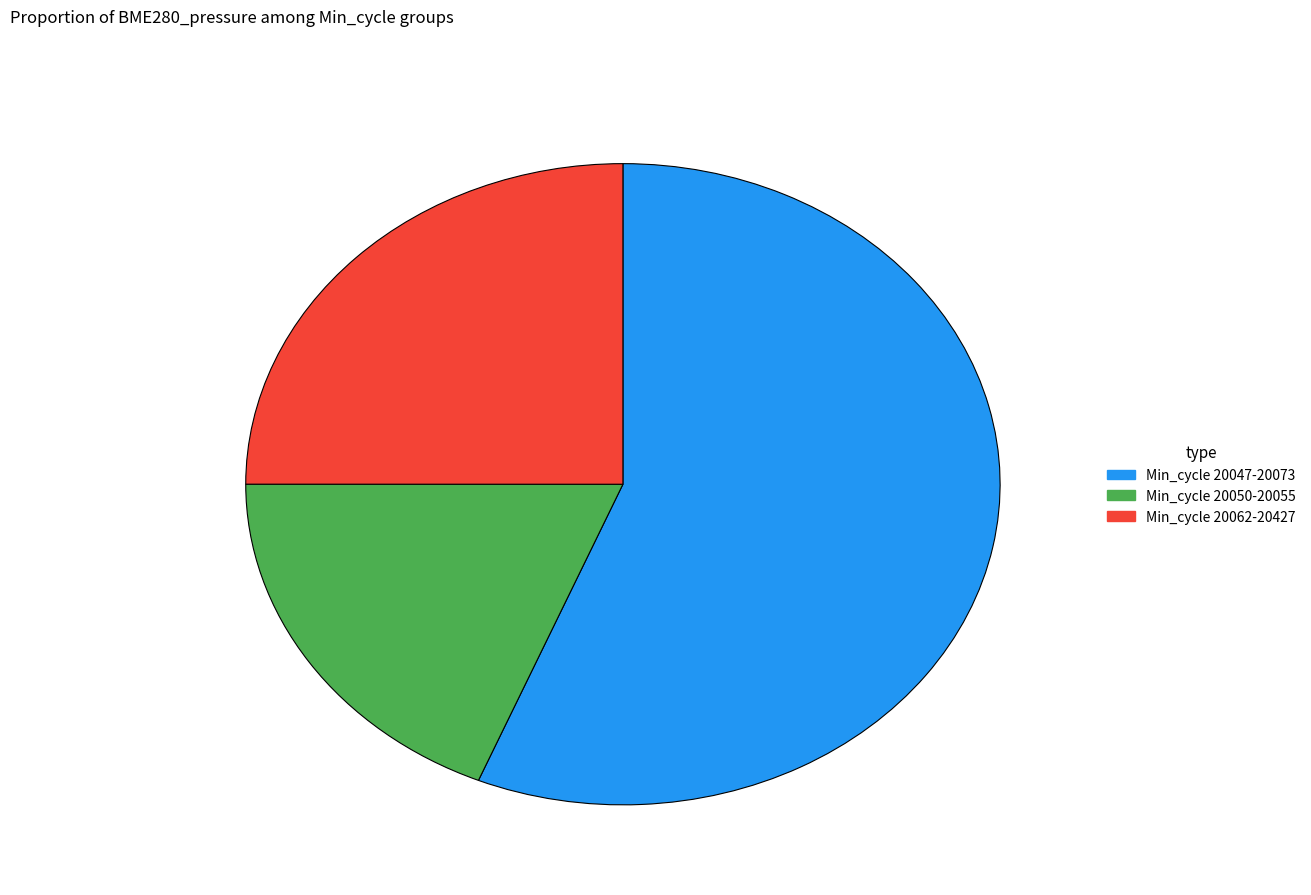

Does any single category account for the majority?

Yes